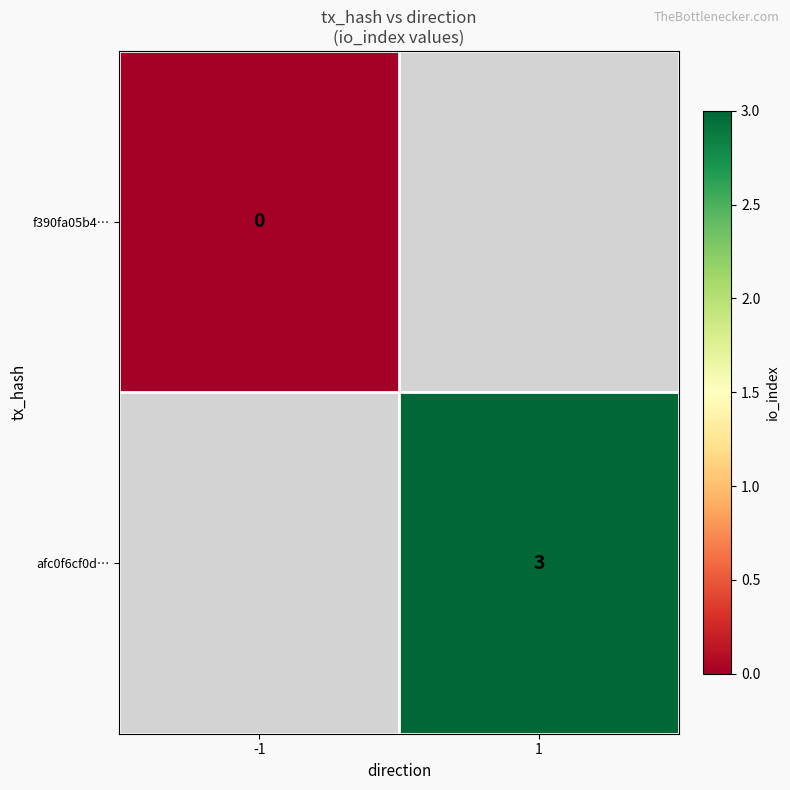

The value of afc0f6cf0d… at 1 is 3. True or false?

True